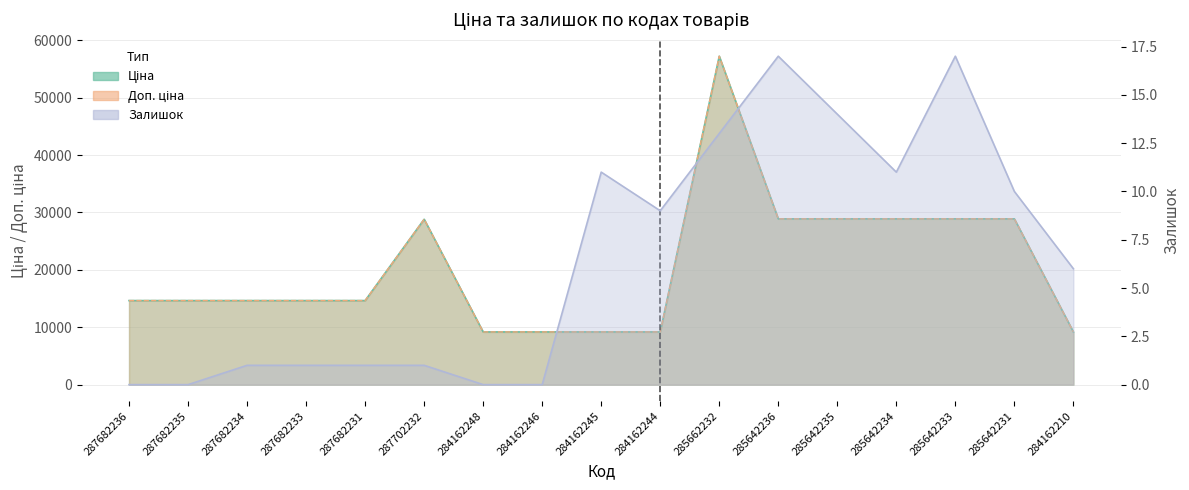

What is the label of the 8th point from the right?

284162244